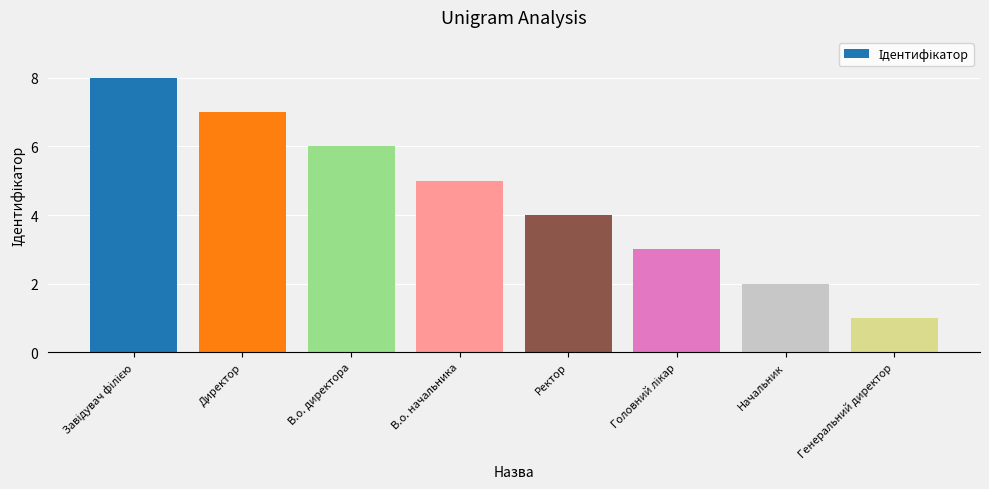

What is the value of the 4th bar from the left?

5